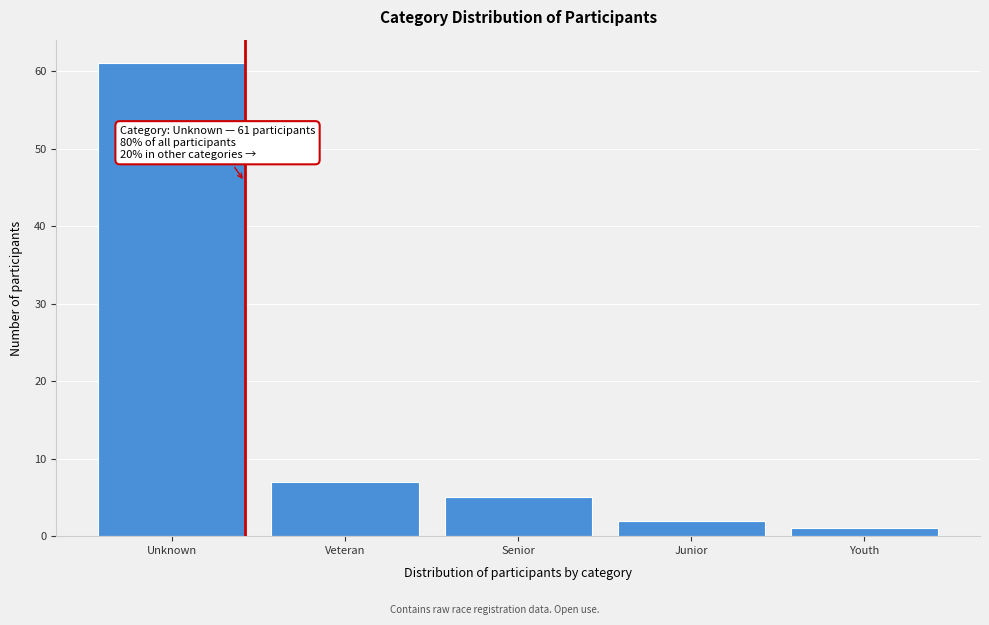

Reading right to left, list all the values displayed in this chart.

1	2	5	7	61